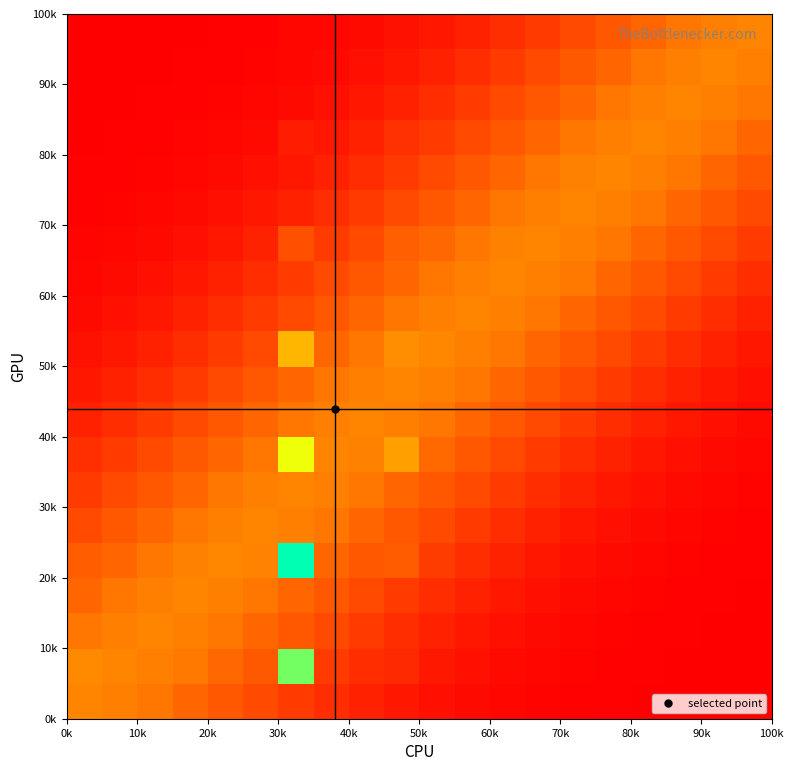

At how many categories does at least one series exceed 0?

20